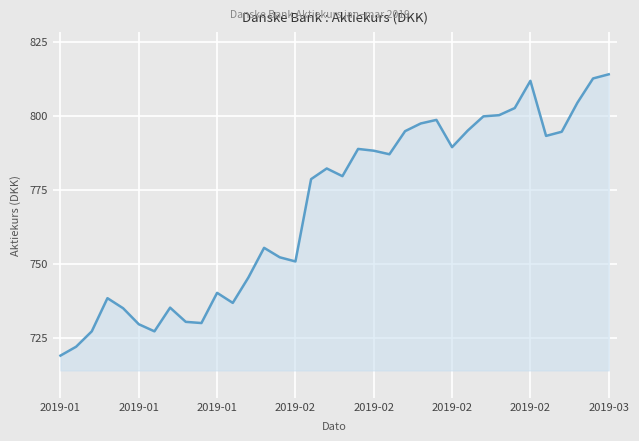

What is the smallest value displayed?

719.0